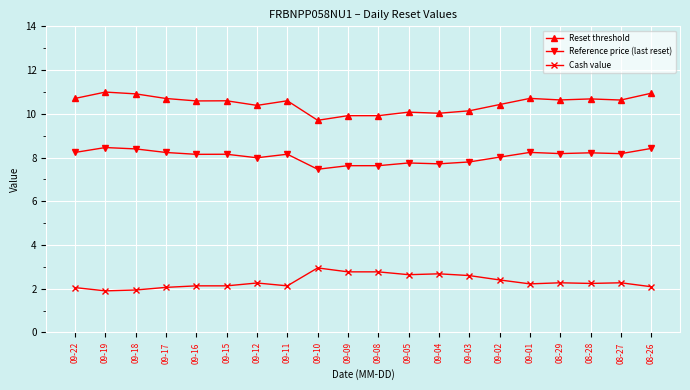

What is the maximum value for Cash value?

3.0